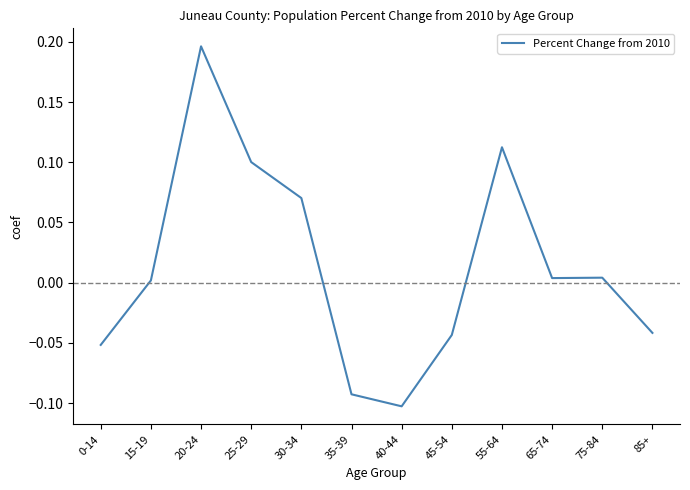

How many positive values are there?

7